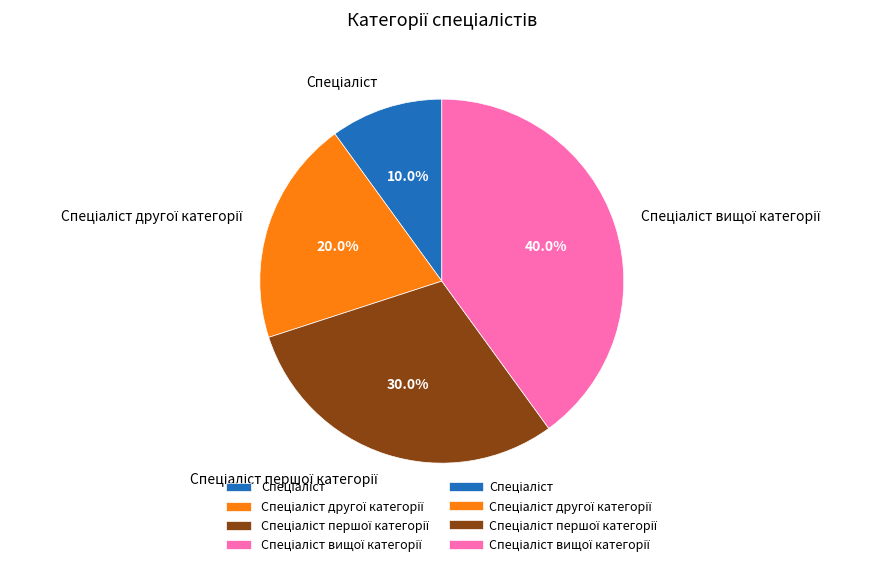

Is there a majority slice in this chart?

No